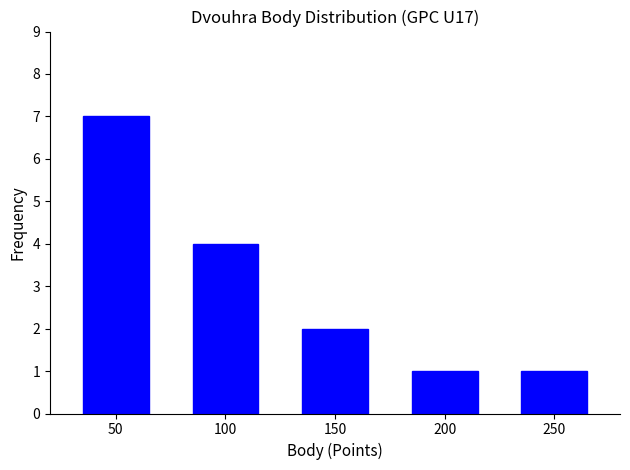

Reading left to right, what are all the values shown in this chart?

50=7	100=4	150=2	200=1	250=1